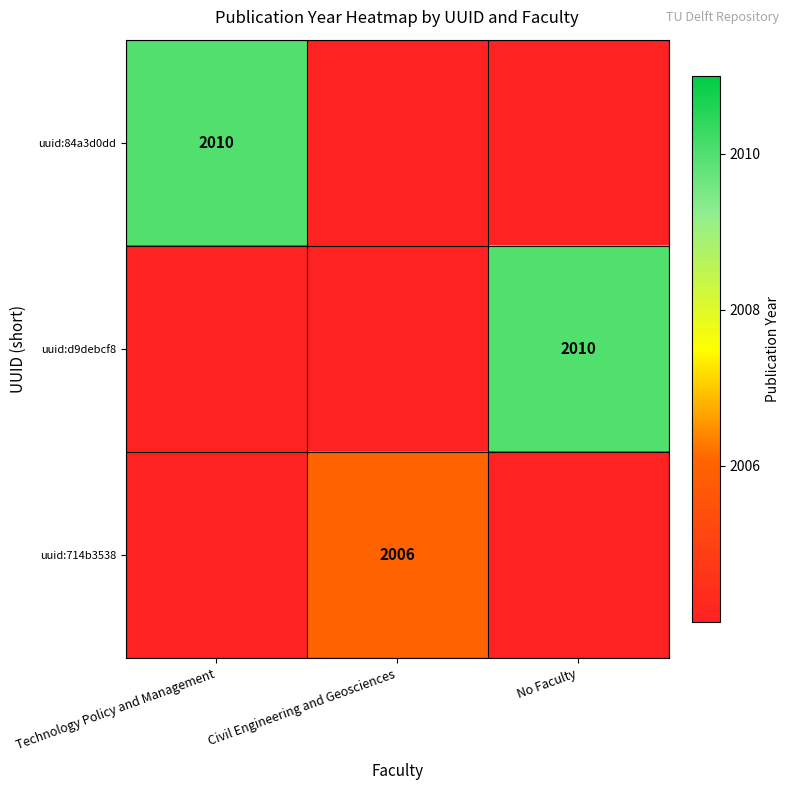

Read the uuid:d9debcf8 value at Technology Policy and Management.

2004